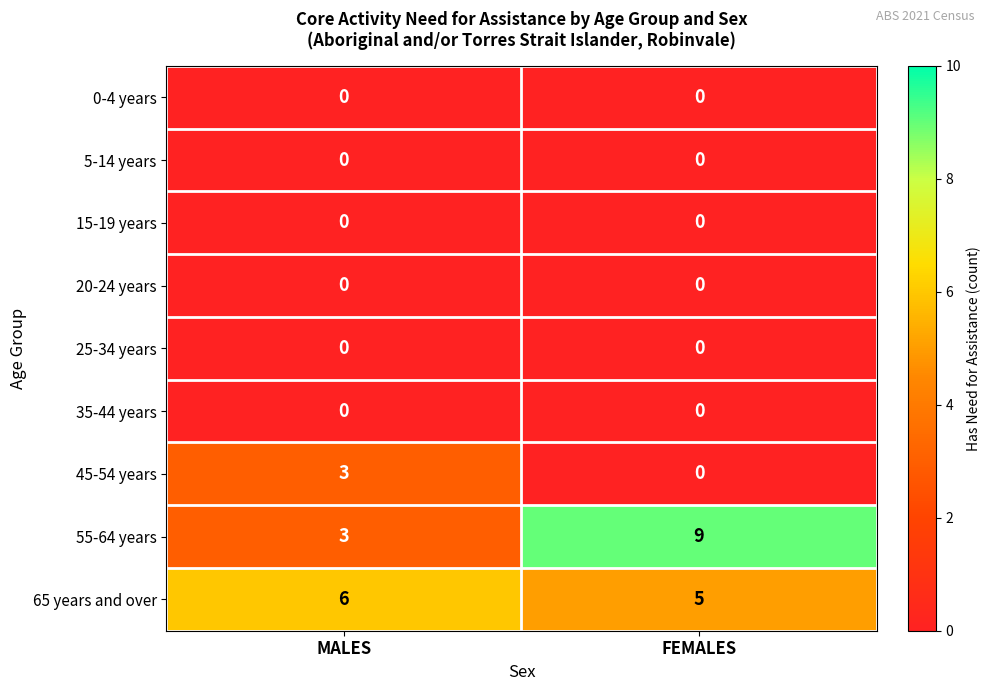

Reading left to right, what are all the values shown in this chart?

0-4 years: MALES=0	FEMALES=0
5-14 years: MALES=0	FEMALES=0
15-19 years: MALES=0	FEMALES=0
20-24 years: MALES=0	FEMALES=0
25-34 years: MALES=0	FEMALES=0
35-44 years: MALES=0	FEMALES=0
45-54 years: MALES=3	FEMALES=0
55-64 years: MALES=3	FEMALES=9
65 years and over: MALES=6	FEMALES=5